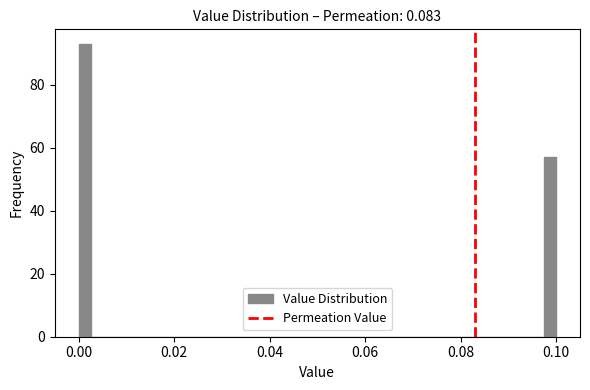

Around what value on the x-axis is the tallest bar? Give the approximate position of its centre, as read against the axis.

0.002